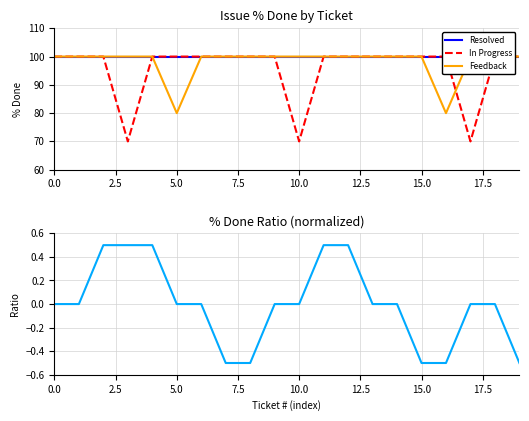

What is the maximum value shown in the chart?

100.0